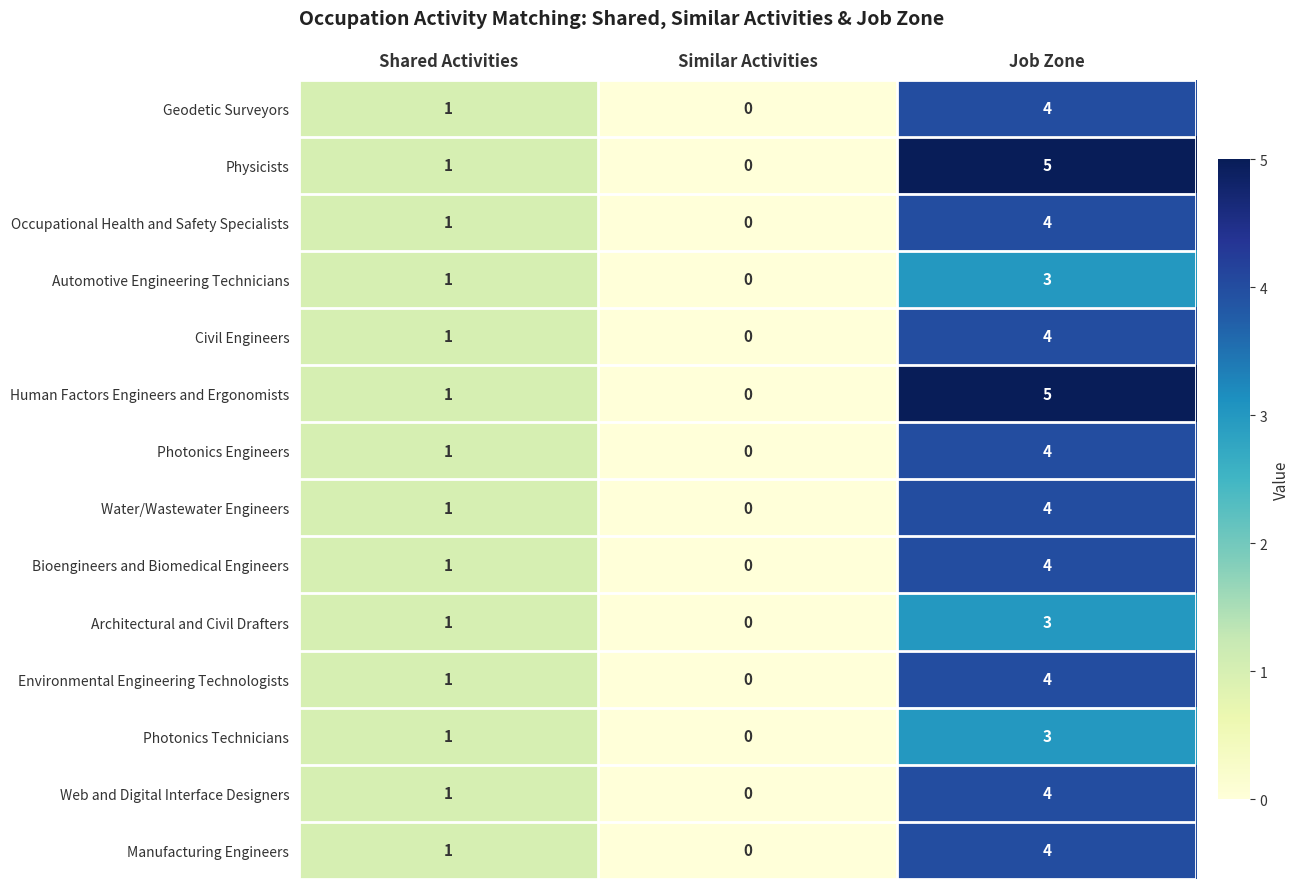

What is the total value across all series at Job Zone?

55